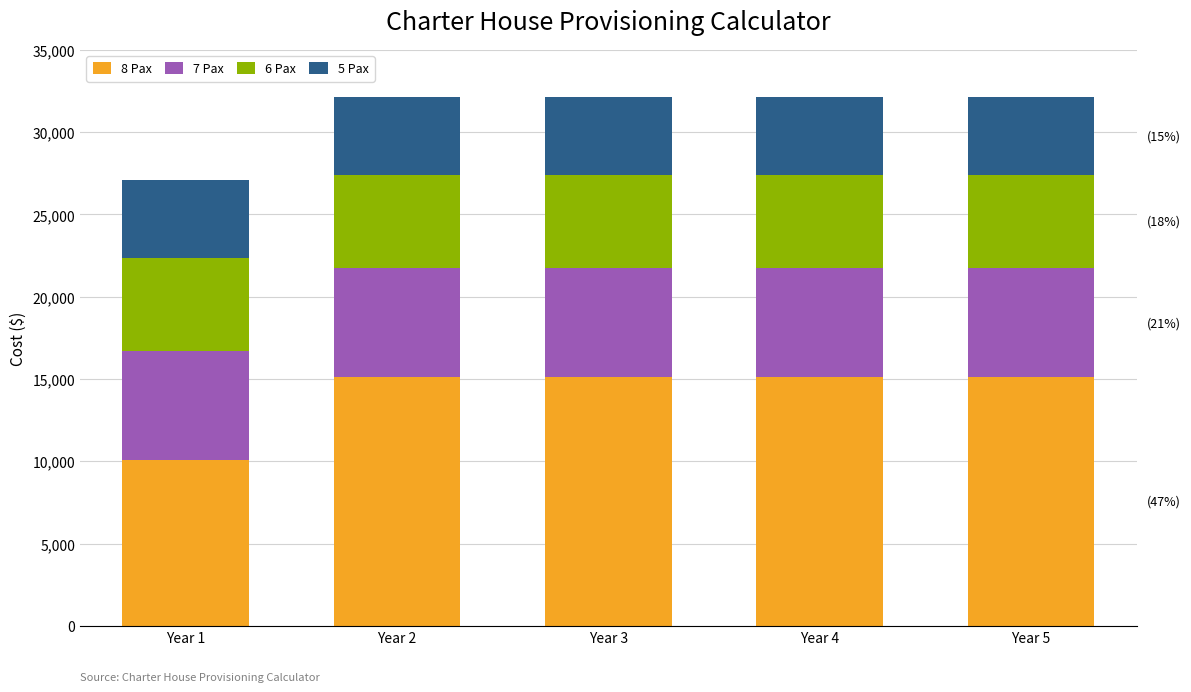

What is the sum of the 8 Pax values at Year 5 and Year 2?

30240